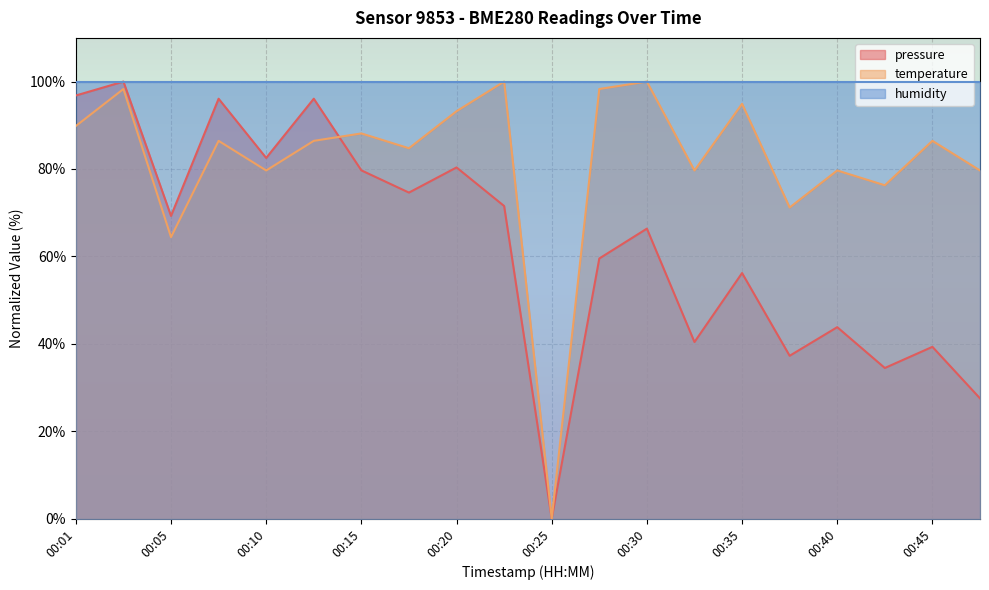

What is the sum of all pressure values?

1251.7